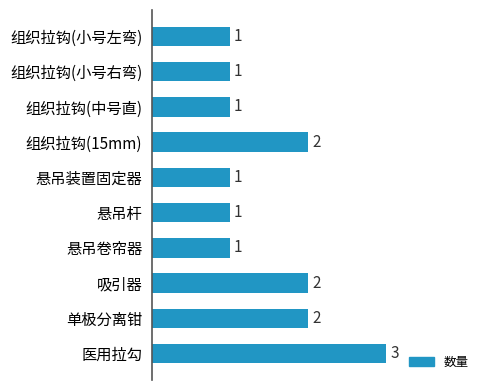

Approximately how many times larger is the value at 组织拉钩(小号右弯) compared to 组织拉钩(小号左弯)?

1.0